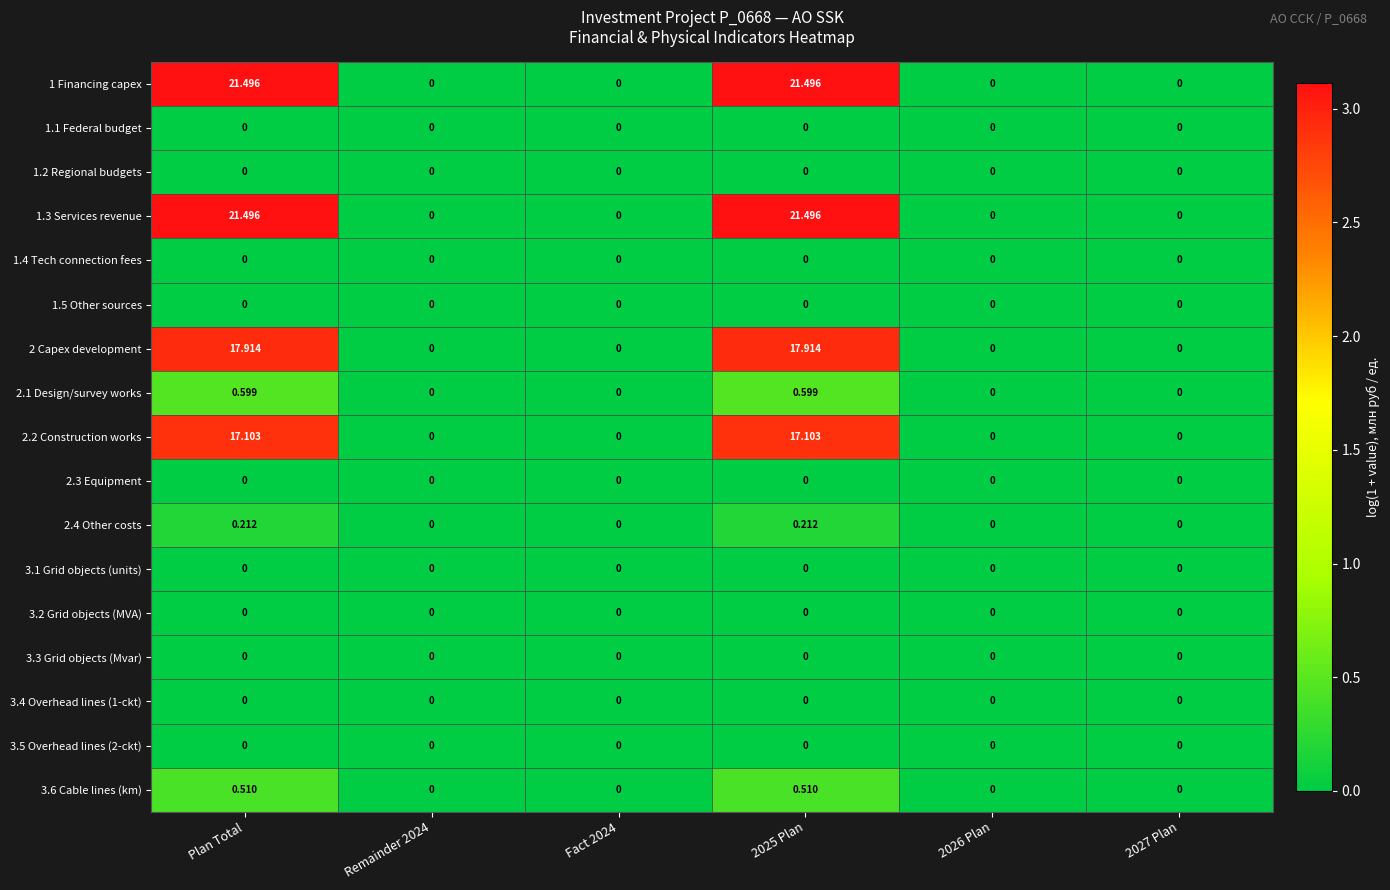

Which series has the largest range (max minus min)?

1 Financing capex